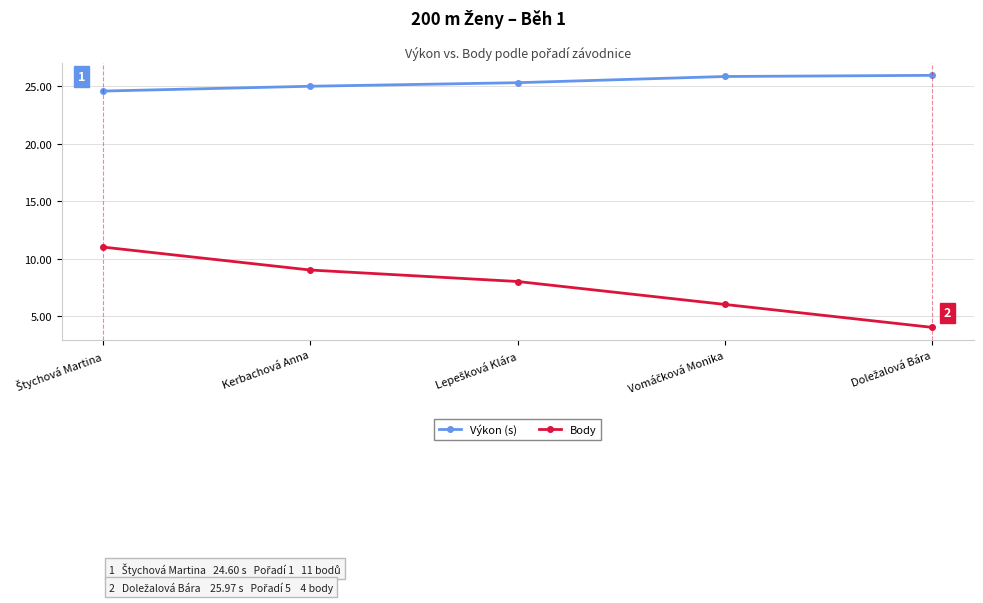

What is the average value of the Výkon (s) series?

25.4